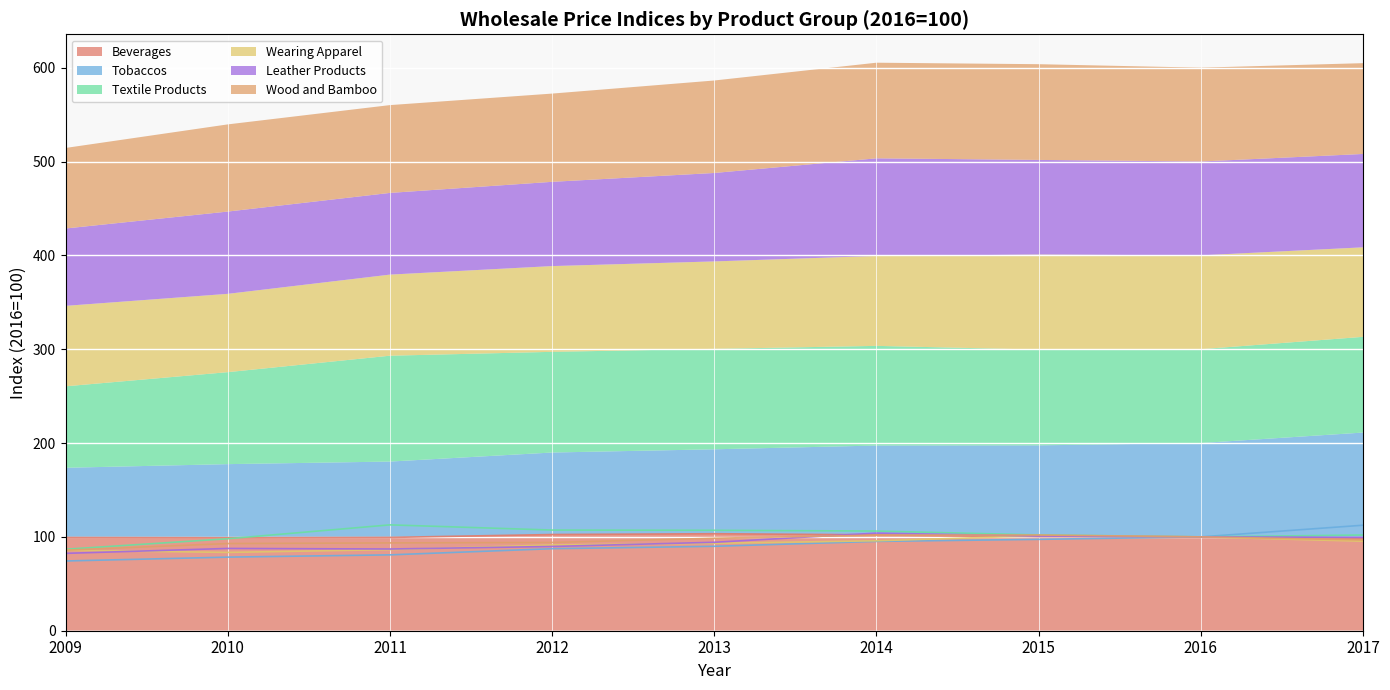

What is the highest value of the Beverages series?

103.4